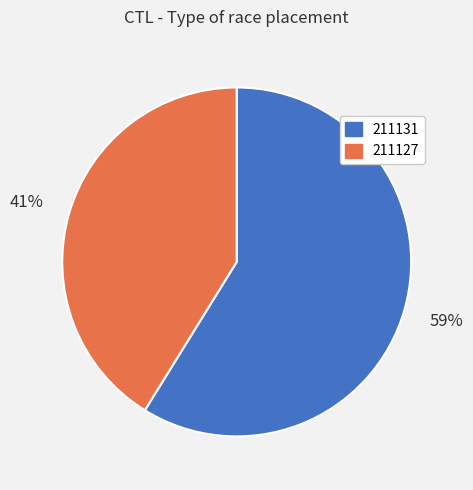

Combined, do 211131 and 211127 account for over 50%?

Yes